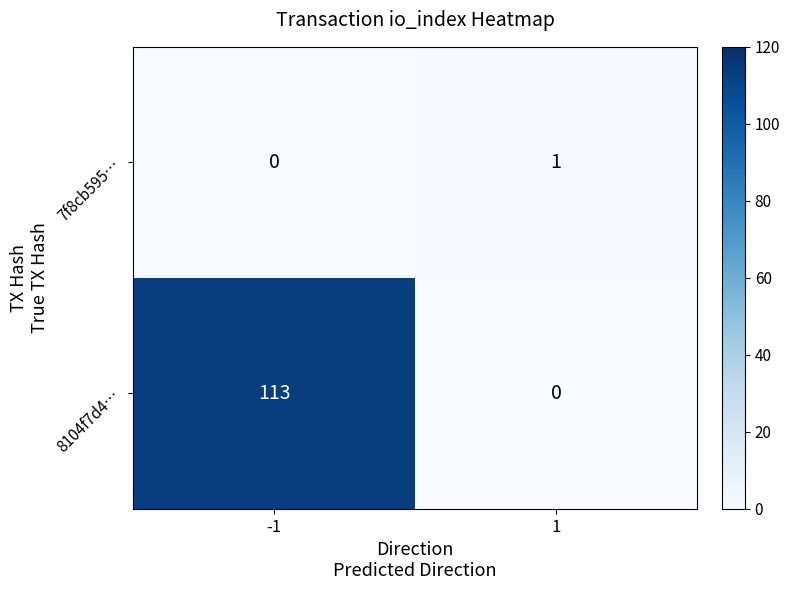

What is the maximum value shown in the chart?

113